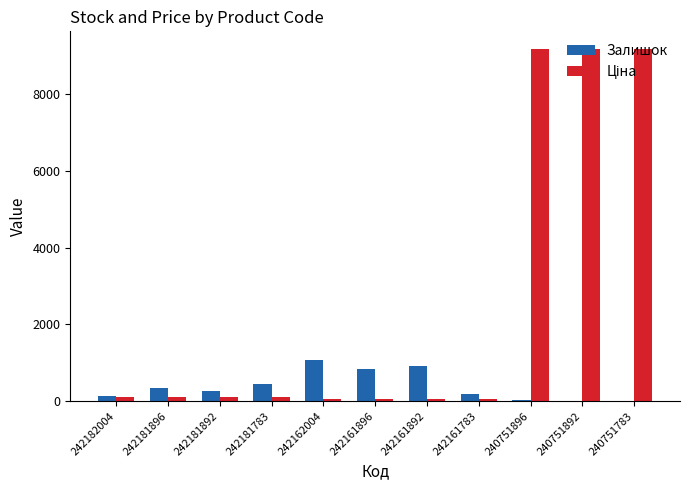

What is the maximum value shown in the chart?

9185.9